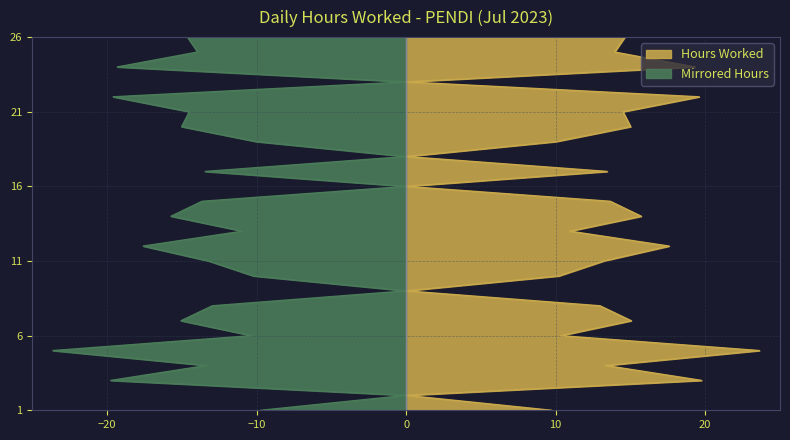

List the labels in order of value, largest first.

5, 3, 22, 24, 12, 14, 7, 20, 26, 21, 25, 15, 17, 4, 11, 8, 13, 6, 10, 19, 1, 2, 9, 16, 18, 23